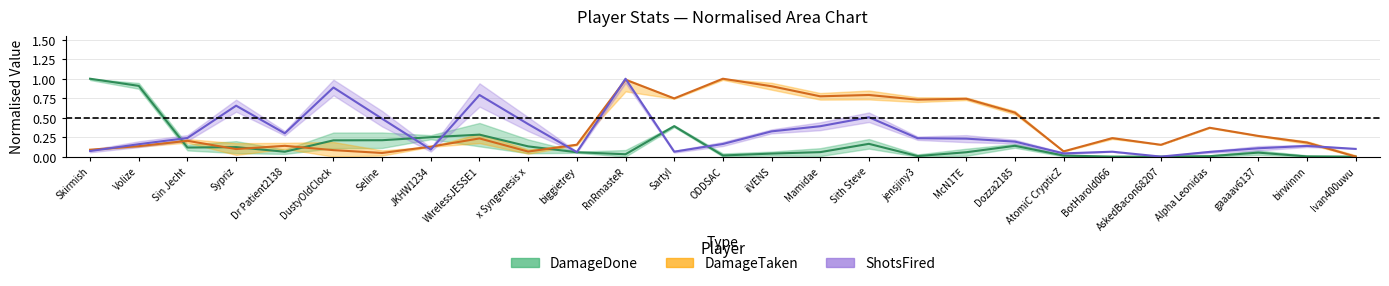

Is the value of DamageDone at birwinnn greater than the value of ShotsFired at Sypriz?

No